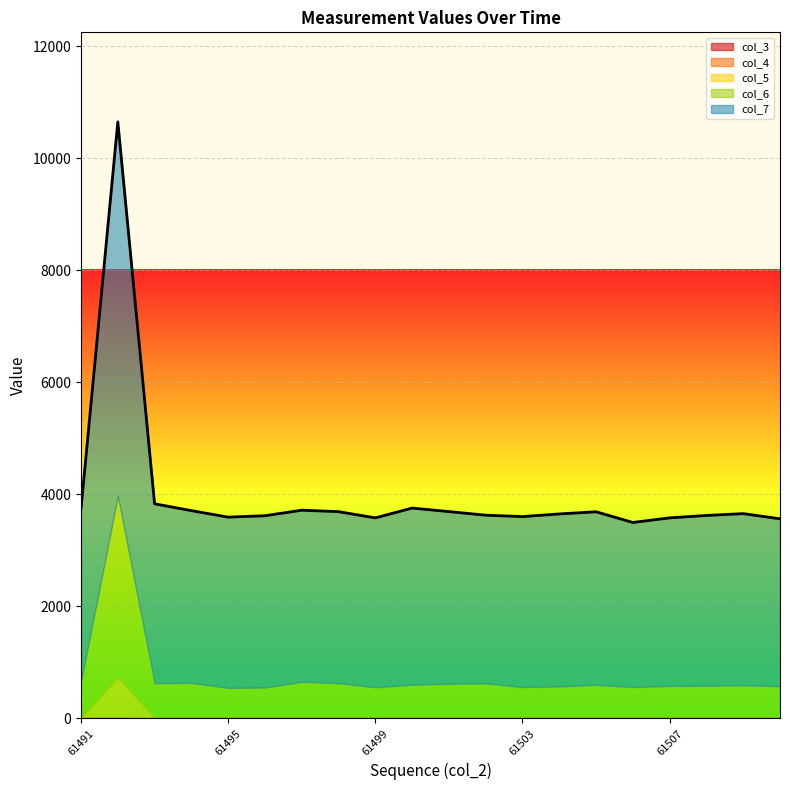

Reading left to right, transcribe all the data shown in this chart.

col_3: 0	0	0	0	0	0	0	0	0	0	0	0	0	0	0	0	0	0	0	0
col_4: 0	0	0	0	0	0	0	0	0	0	0	0	0	0	0	0	0	0	0	0
col_5: 4	725	4	2	1	2	1	2	0	1	2	2	1	2	5	2	2	1	3	3
col_6: 656	3252	624	634	544	550	653	628	556	601	617	625	558	570	595	558	578	583	590	572
col_7: 3087	6676	3204	3074	3049	3067	3064	3062	3025	3154	3074	3002	3045	3079	3090	2939	3001	3040	3064	2989